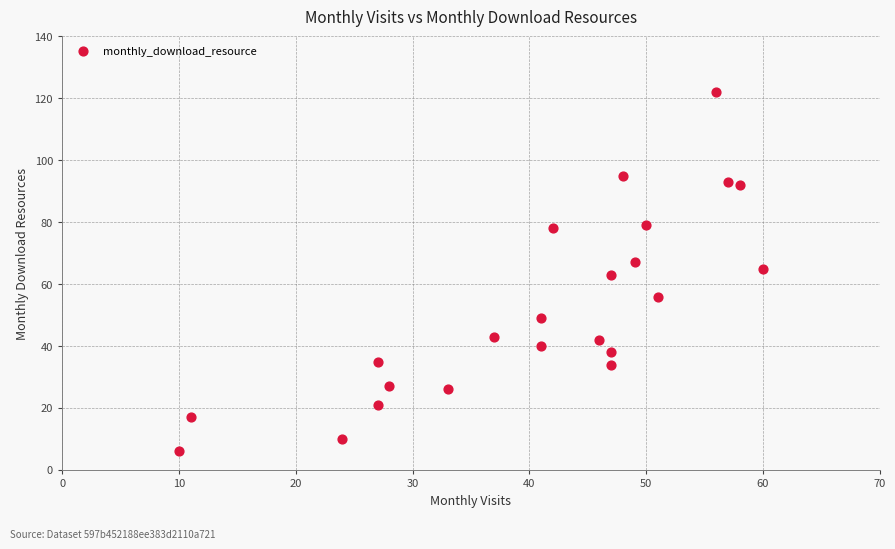

What is the range of X values (max minus min)?

50